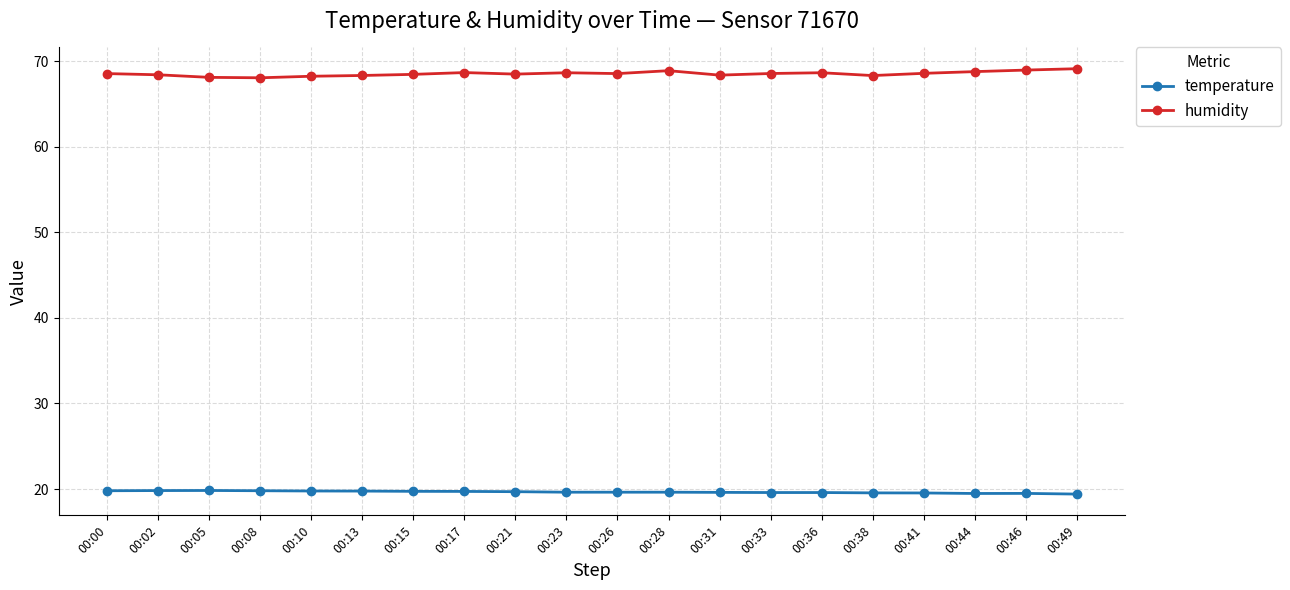

At how many categories does at least one series exceed 45?

20